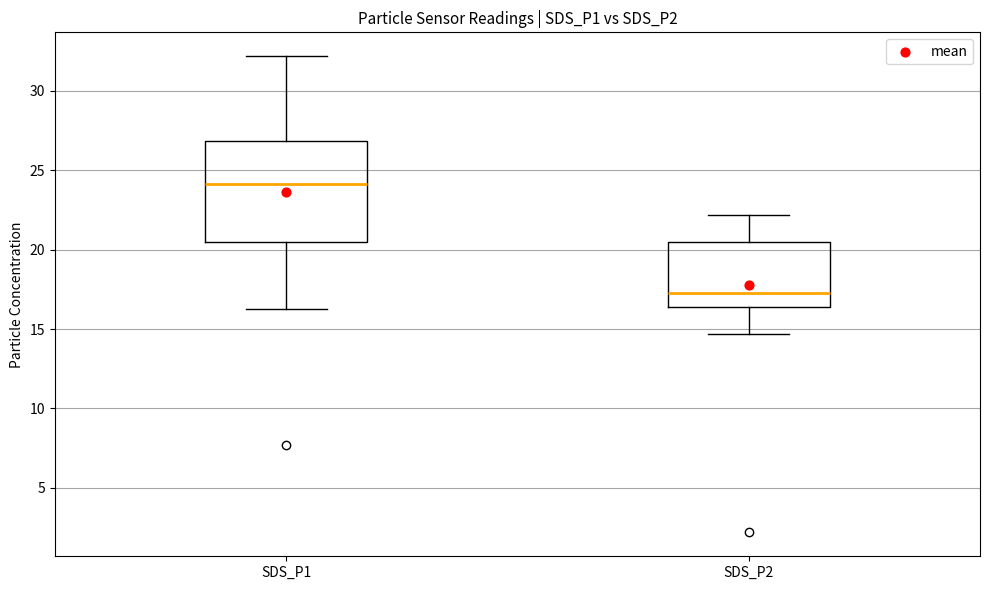

Reading left to right, transcribe this box plot: for each box, give where its median line is, the range the box spans, and where its two whiskers end, as read against the y-axis. The values are not printed on the chart, so give them approximately, as read against the axis.

SDS_P1: median 24.0, box 20.5 to 27.0, whiskers 16.5 to 32.0
SDS_P2: median 17.5, box 16.5 to 20.5, whiskers 14.5 to 22.0